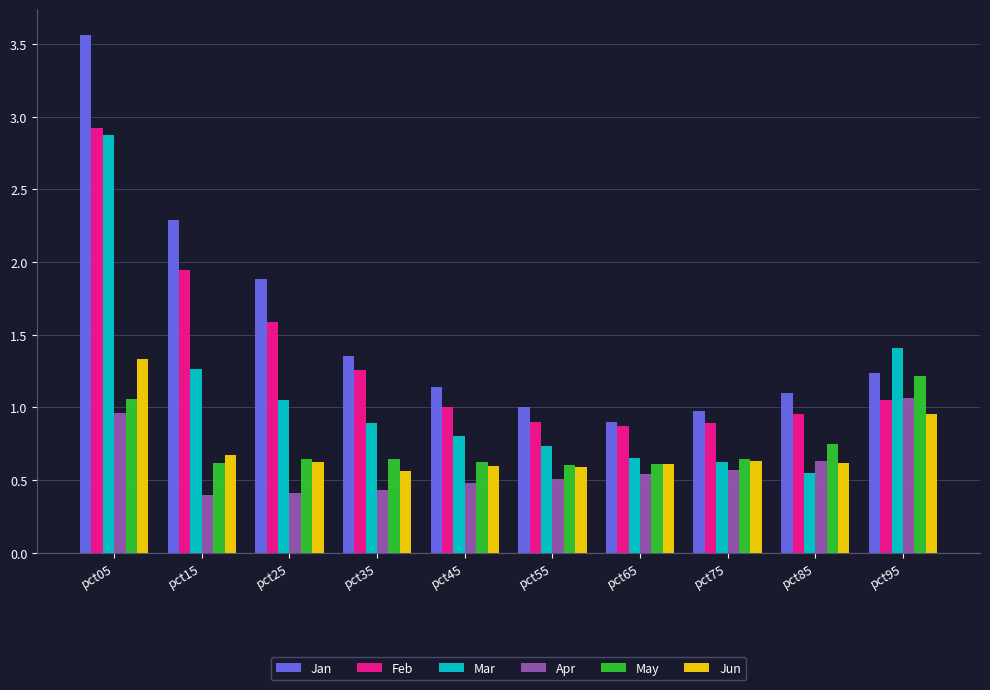

Which series changed the most between pct35 and pct85?

Mar